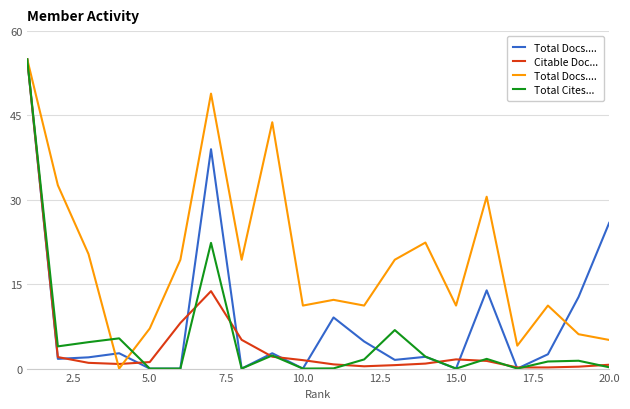

Does the chart display data point markers on the line(s)?

No